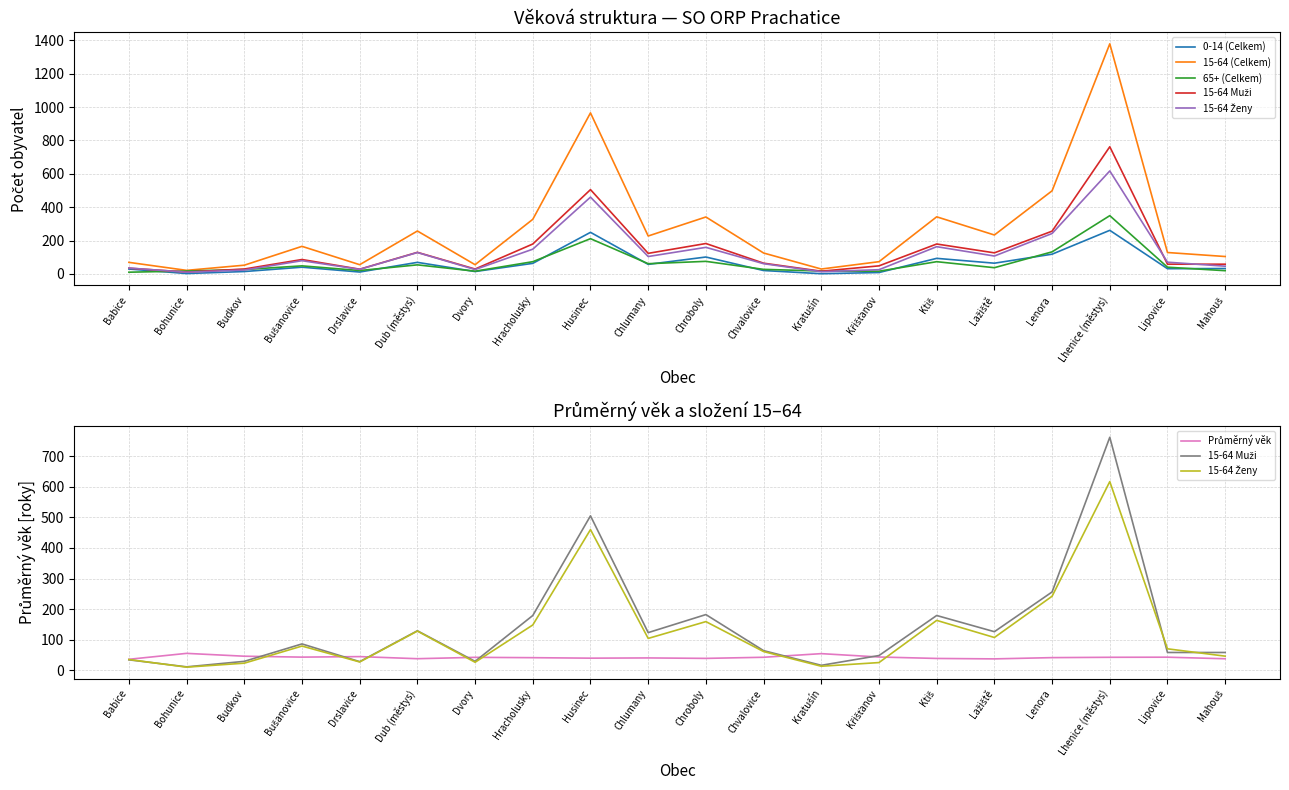

How many values in the 15-64 Muži series are below 86?

10